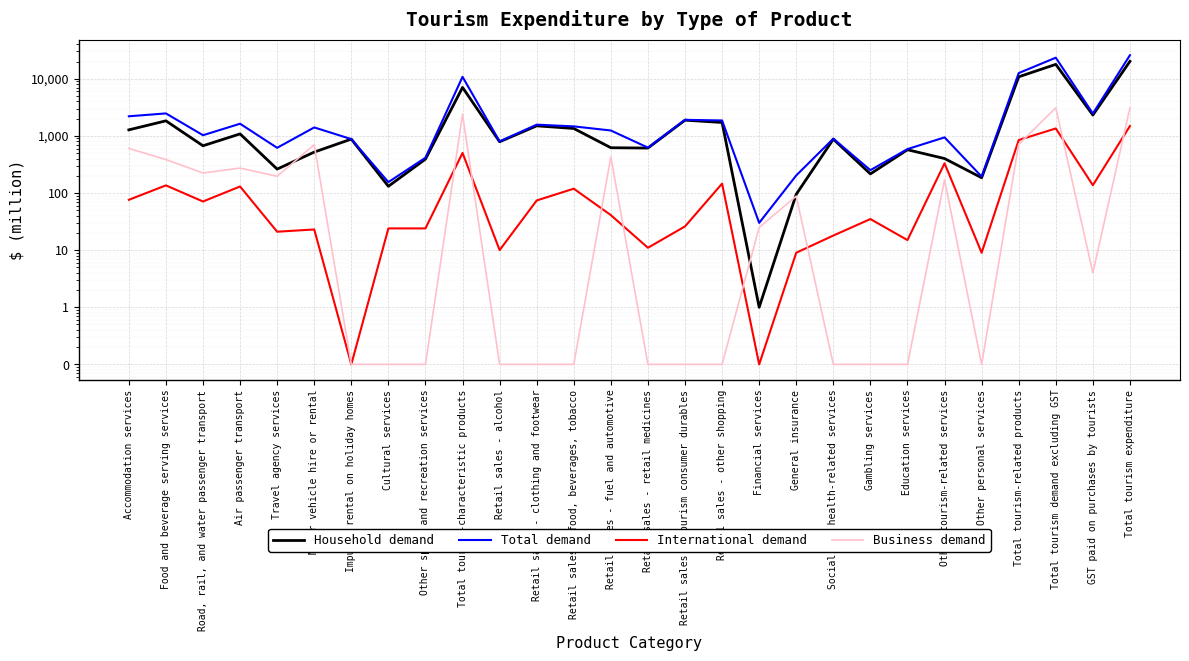

True or false: International demand has a value of 0.1 at Financial services.

True